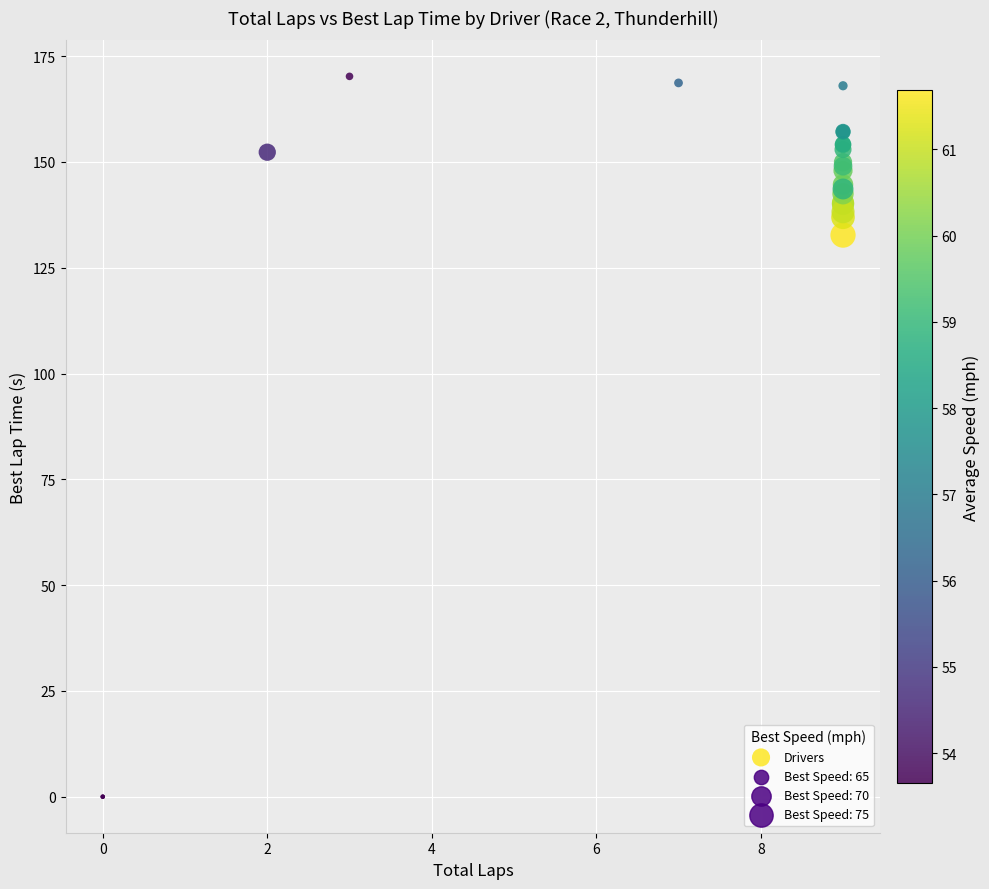

What Y value in the scatter plot is closest to 85?

132.7